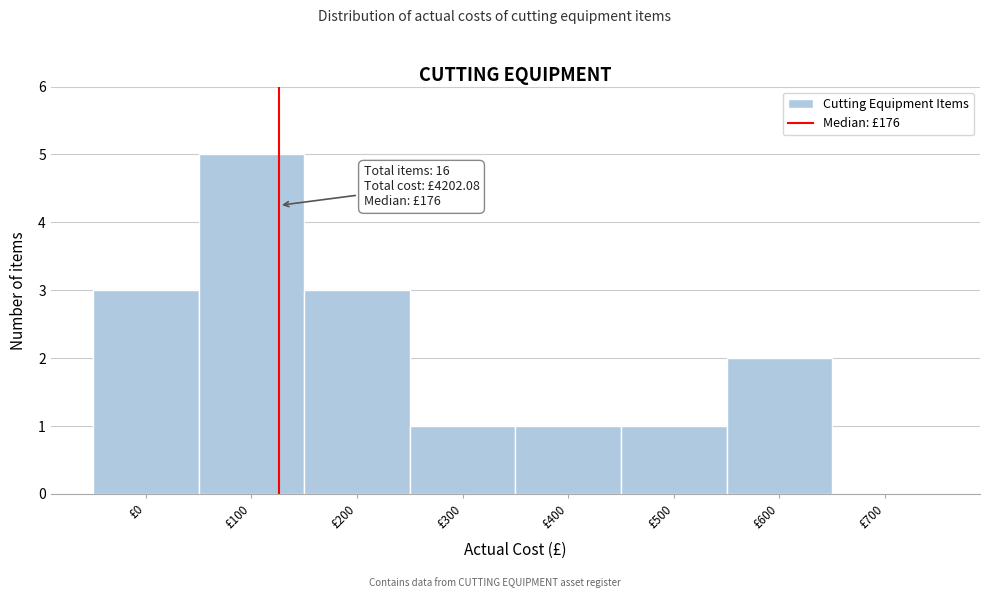

Reading left to right, extract all data points from this chart.

£0=3	£100=5	£200=3	£300=1	£400=1	£500=1	£600=2	£700=0